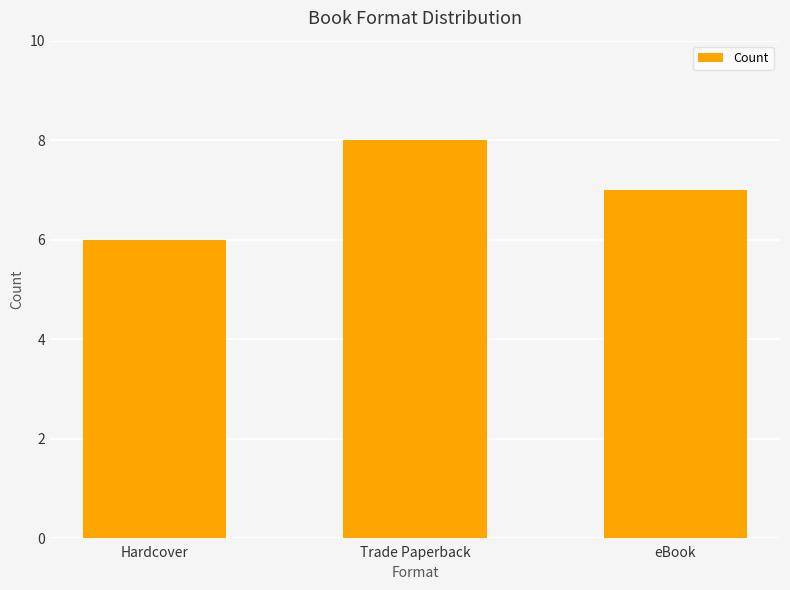

What is the maximum value shown in the chart?

8